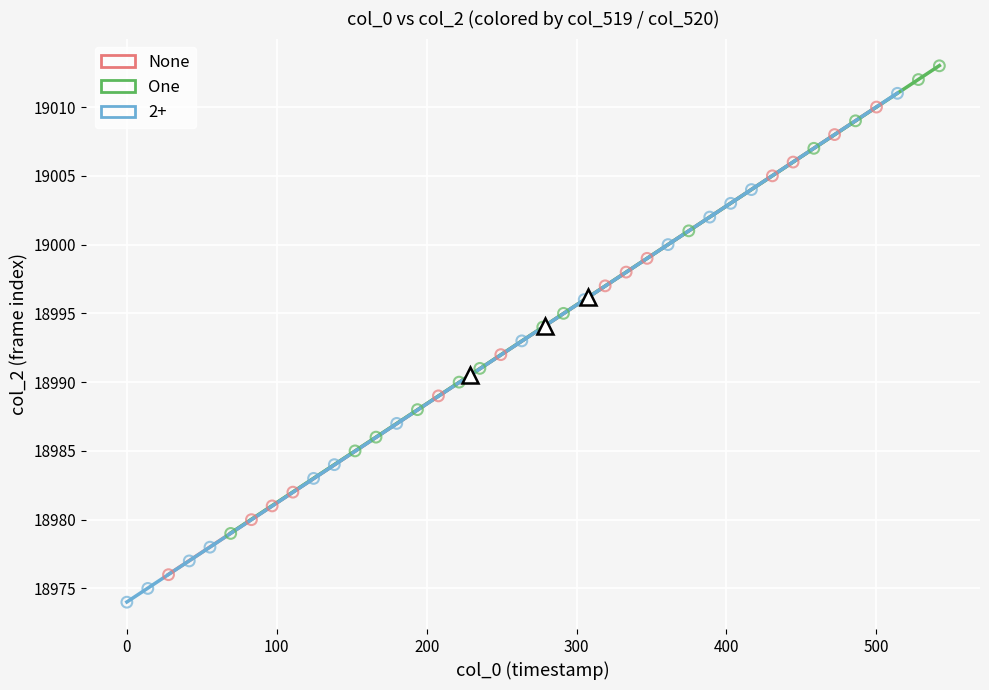

Which series contains the lowest Y value?

2+